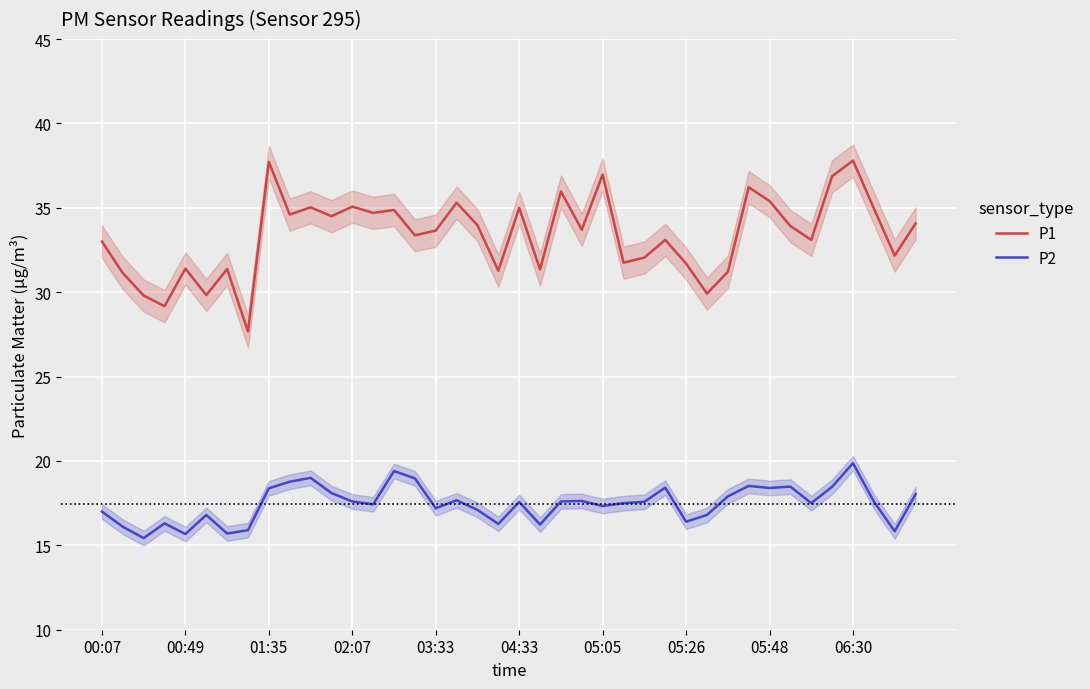

Which series has the largest total across all categories?

P1